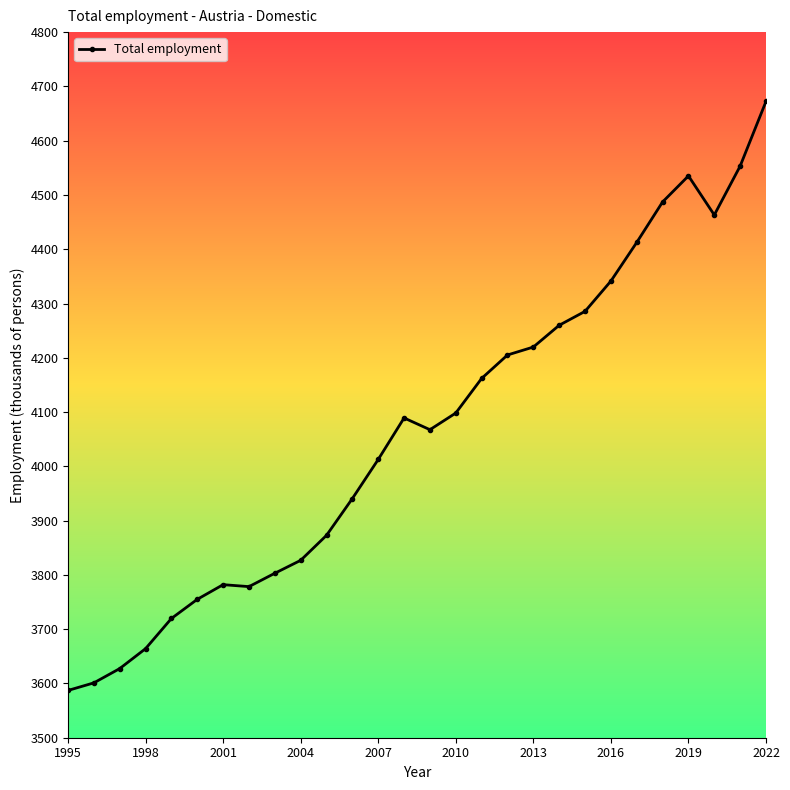

What is the smallest value displayed?

3587.1